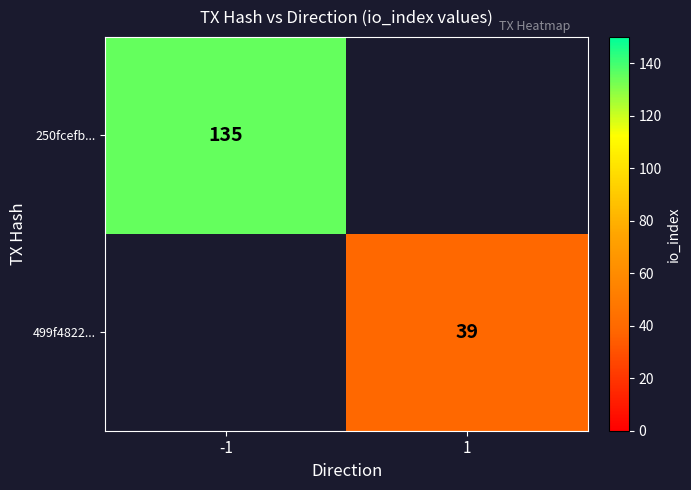

True or false: 499f4822... has a value of 19 at 1.

False